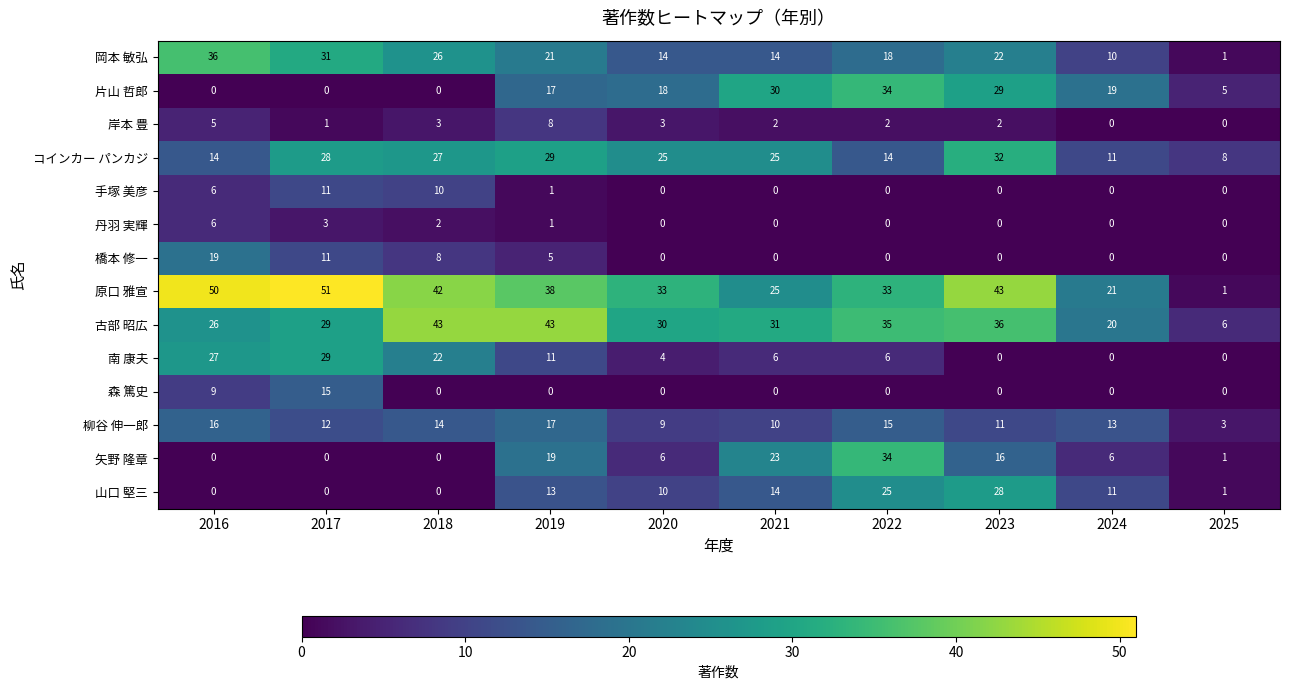

What is the sum of all 山口 堅三 values?

102